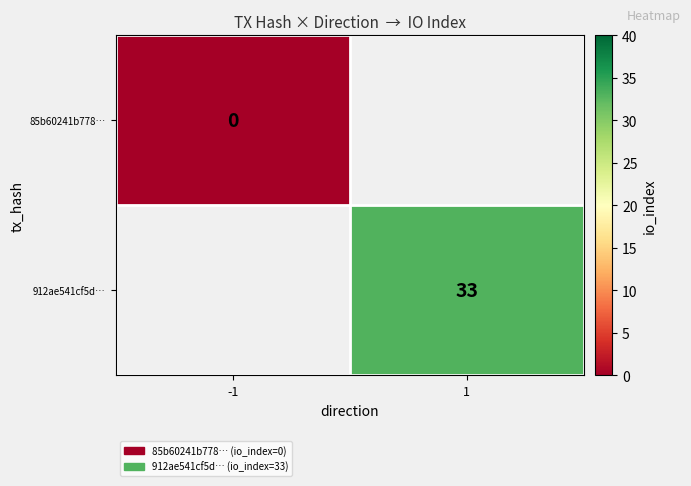

True or false: 912ae541cf5d… has a value of 33 at 1.

True